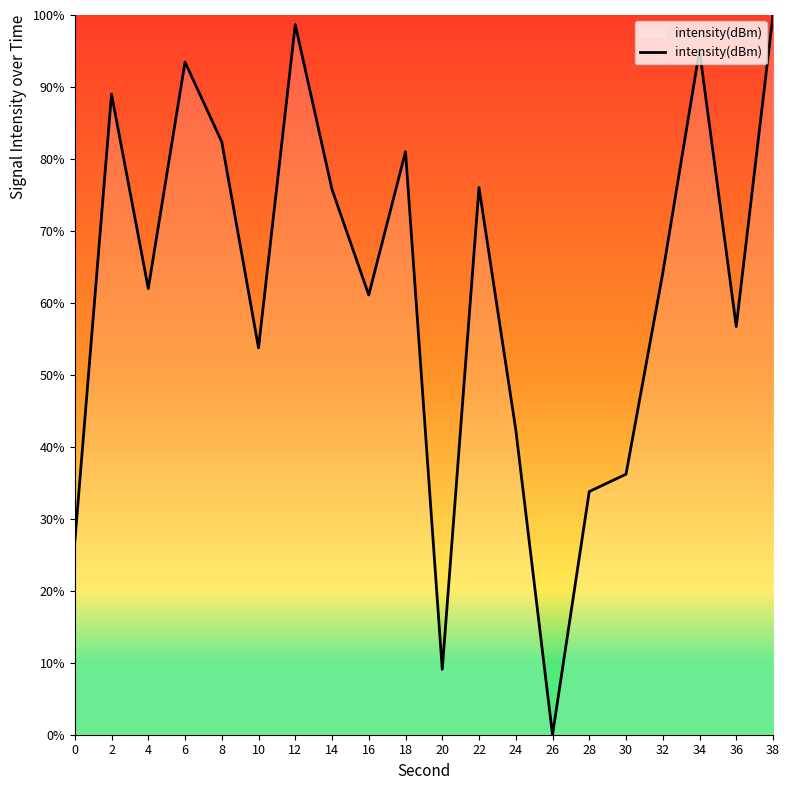

What is the ratio of the value at 4 to the value at 8?

0.8